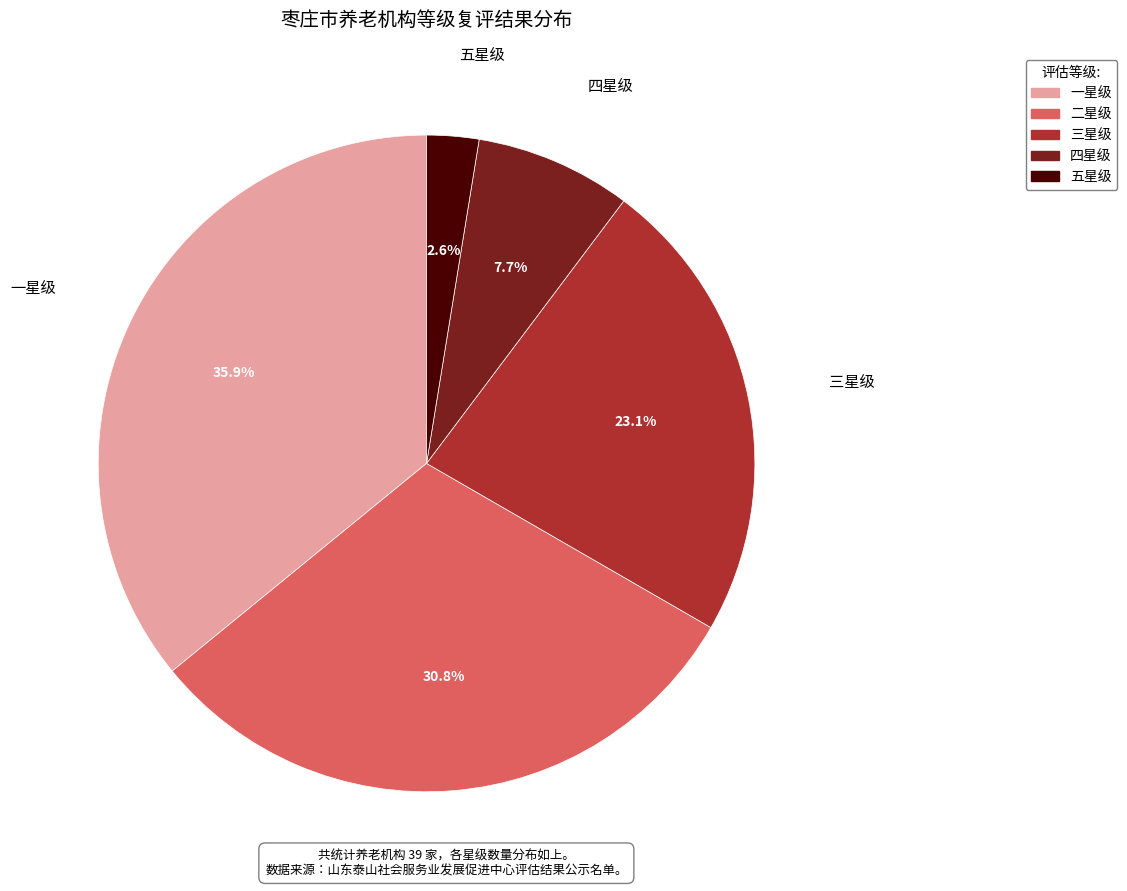

Does 一星级 represent more than half of the total?

No